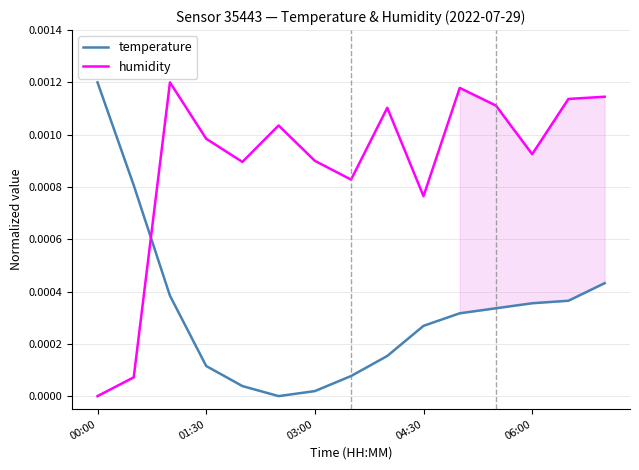

Which series has the largest total across all categories?

humidity